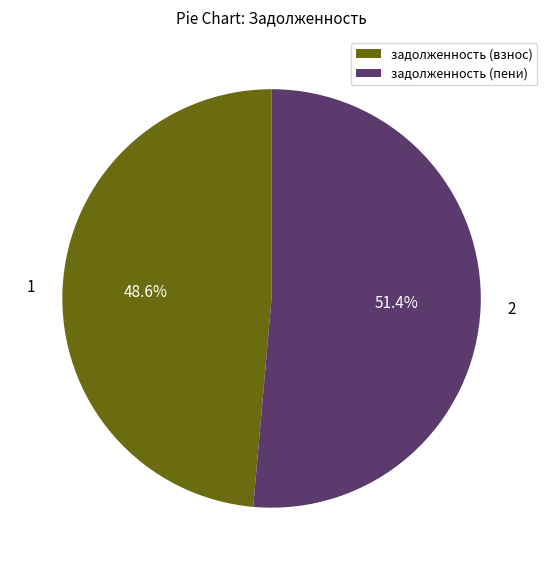

How many segments does this pie chart have?

2